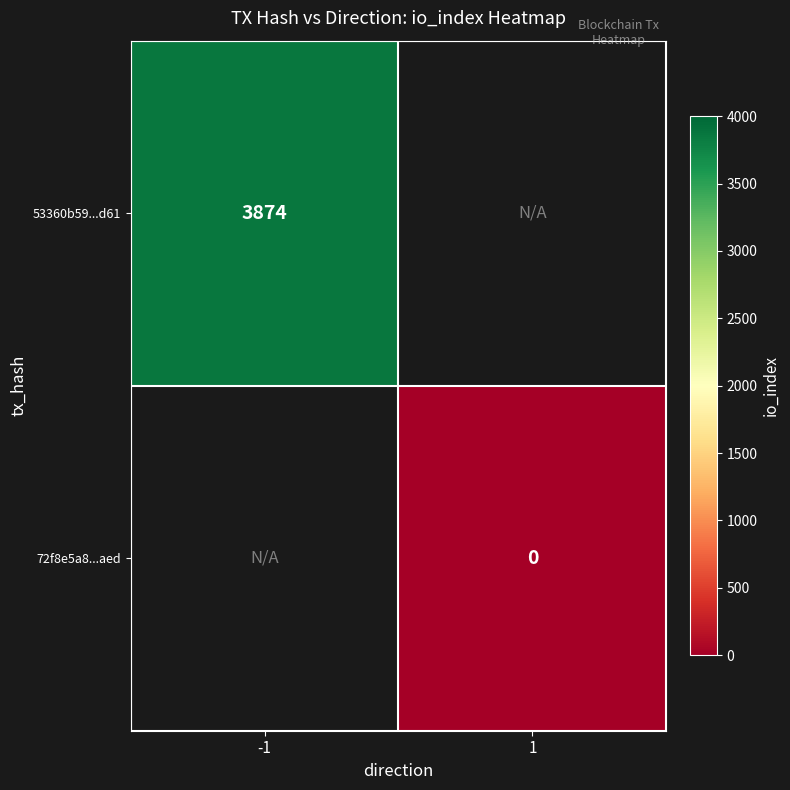

Is it true that 53360b59...d61 equals 3874 at -1?

True